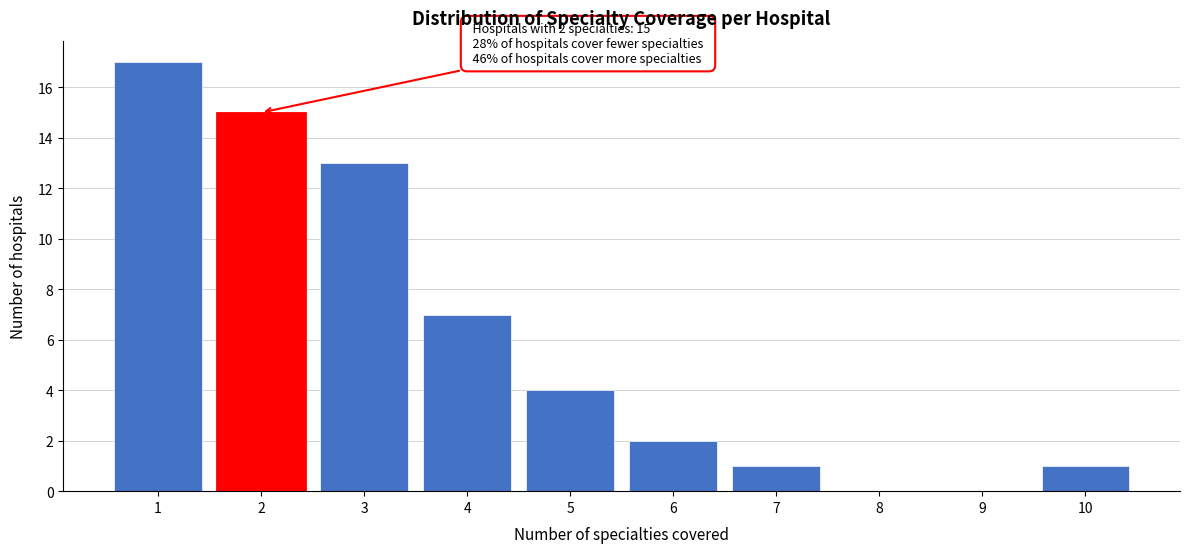

Over which range of the x-axis is the bar tallest?

0.5 to 1.5